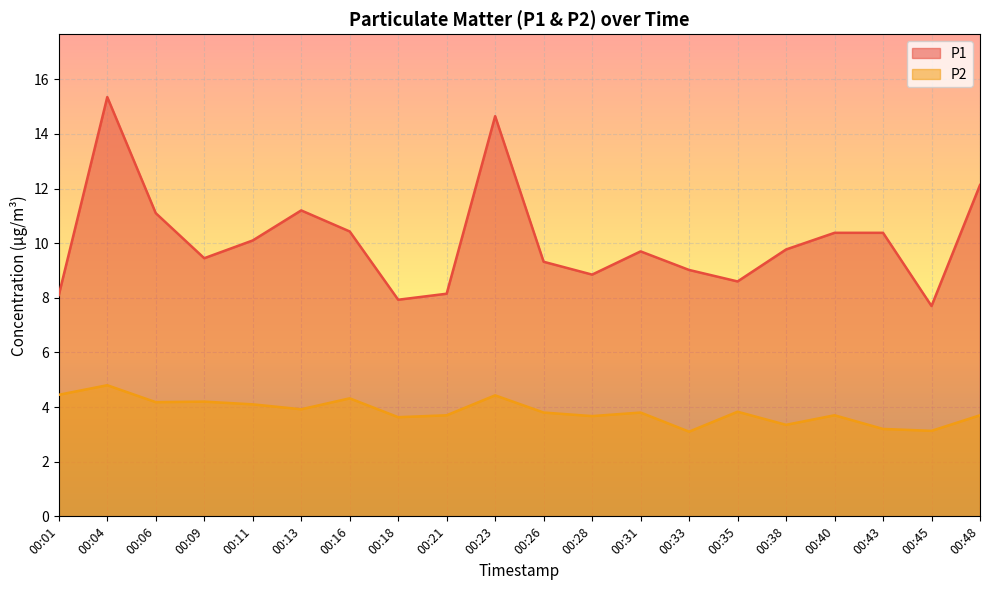

Is it true that P2 equals 5.9 at 00:38?

False